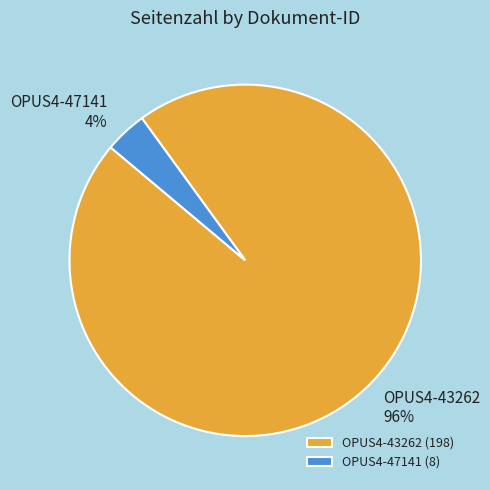

Between OPUS4-43262 and OPUS4-47141, which is larger?

OPUS4-43262